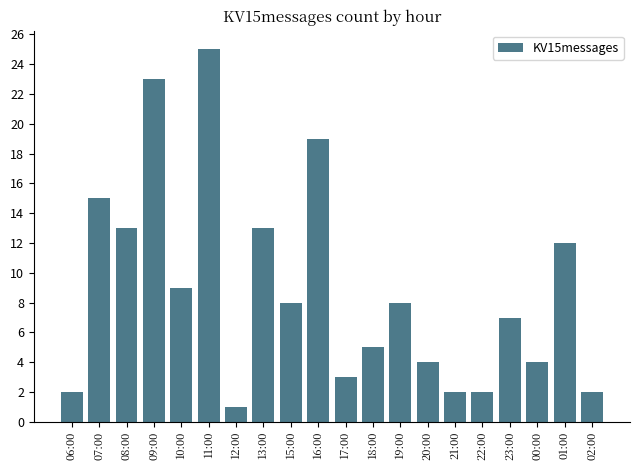

How many bars are there in total?

20